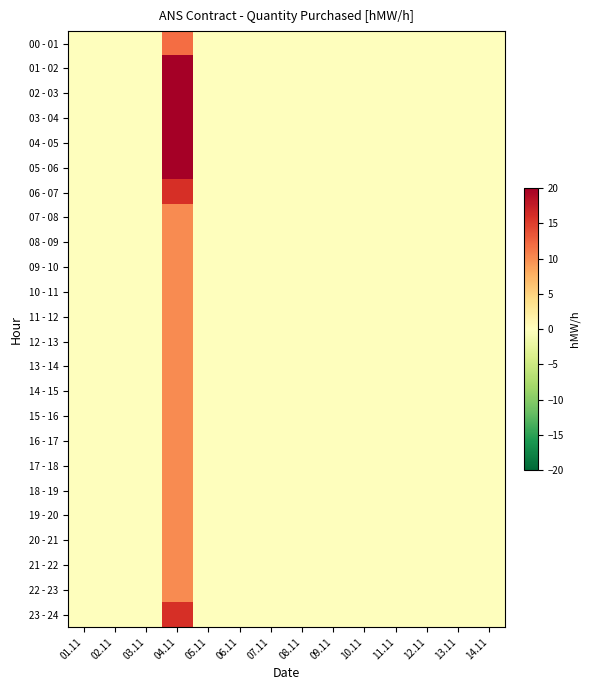

At 09.11, list the series in order from smallest to largest.

00 - 01, 01 - 02, 02 - 03, 03 - 04, 04 - 05, 05 - 06, 06 - 07, 07 - 08, 08 - 09, 09 - 10, 10 - 11, 11 - 12, 12 - 13, 13 - 14, 14 - 15, 15 - 16, 16 - 17, 17 - 18, 18 - 19, 19 - 20, 20 - 21, 21 - 22, 22 - 23, 23 - 24